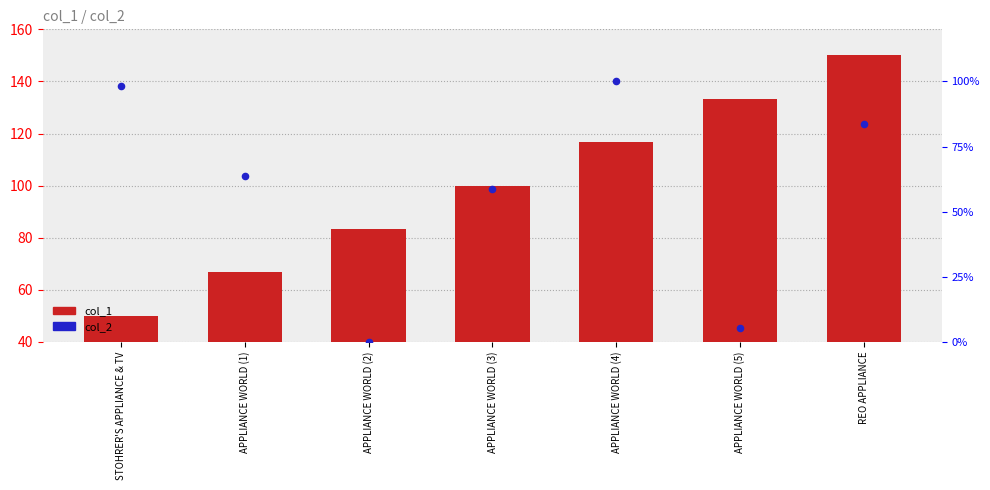

Is the value of col_2 at APPLIANCE WORLD (3) greater than the value of col_1 at APPLIANCE WORLD (1)?

No